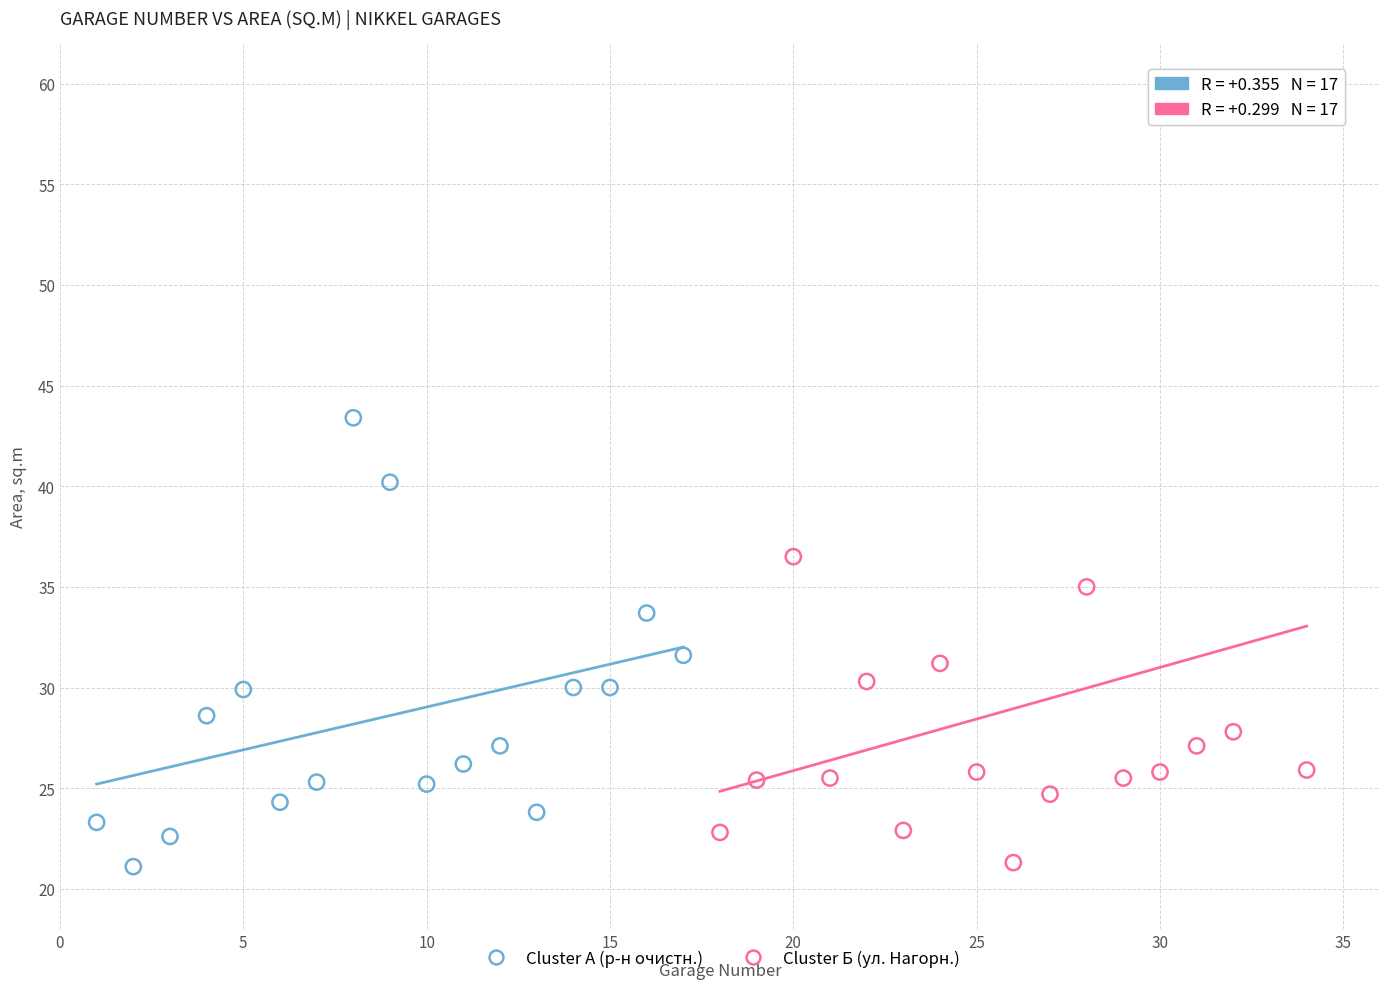

Which series reaches the maximum Y coordinate?

Cluster Б (ул. Нагорн.)